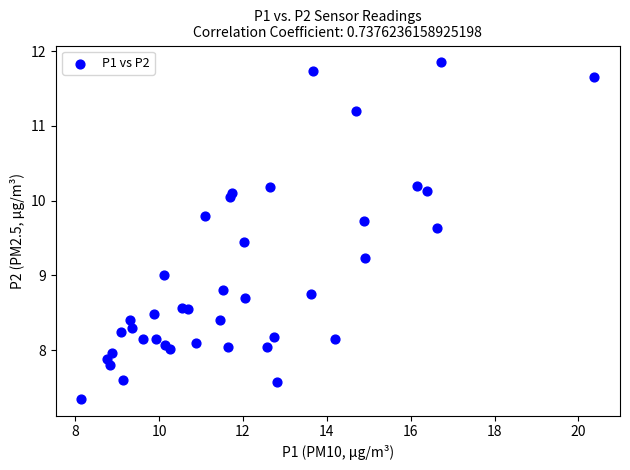

What is the range of X values (max minus min)?

12.2